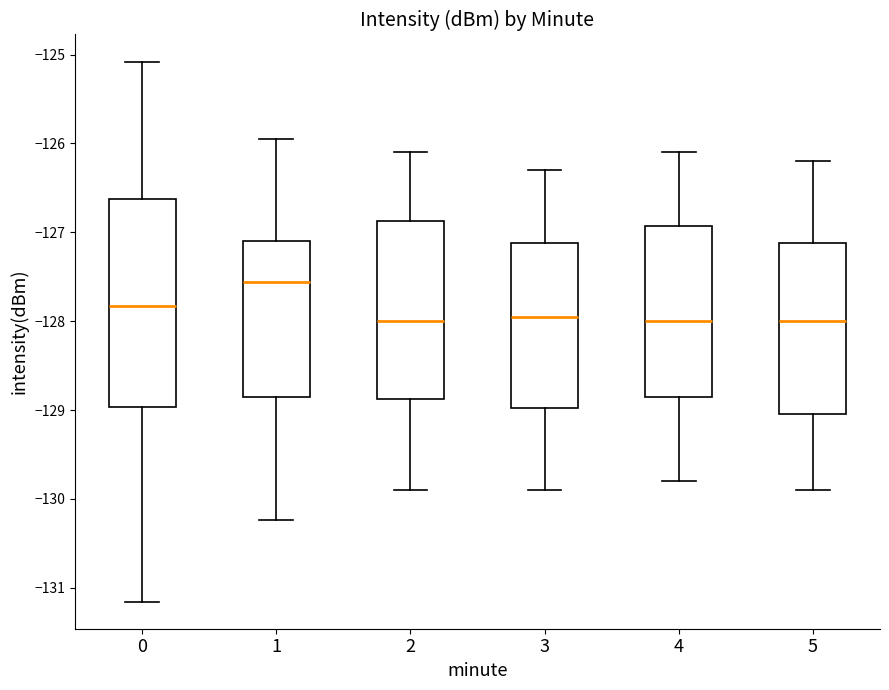

Reading left to right, read every box against the y-axis: the position of its median line, the range the box covers, and the ends of its whiskers. The values are not printed on the chart, so give them approximately, as read against the axis.

0: median -127.8, box -129.0 to -126.6, whiskers -131.2 to -125.1
1: median -127.6, box -128.8 to -127.1, whiskers -130.2 to -126.0
2: median -128.0, box -128.9 to -126.9, whiskers -129.9 to -126.1
3: median -127.9, box -129.0 to -127.1, whiskers -129.9 to -126.3
4: median -128.0, box -128.8 to -126.9, whiskers -129.8 to -126.1
5: median -128.0, box -129.0 to -127.1, whiskers -129.9 to -126.2